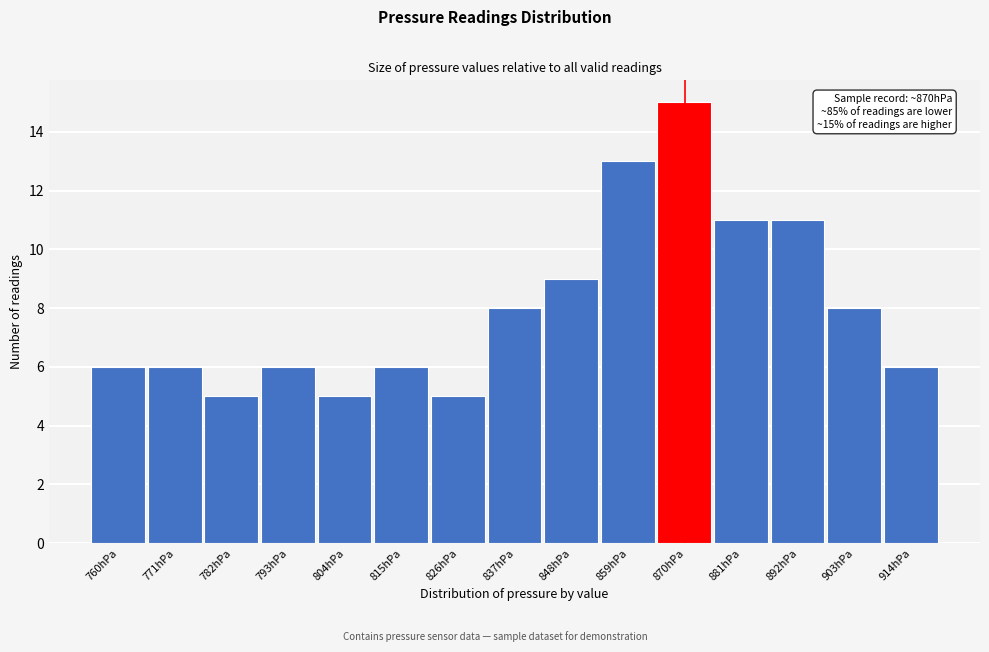

Over which range of the x-axis is the bar tallest?

864 to 876